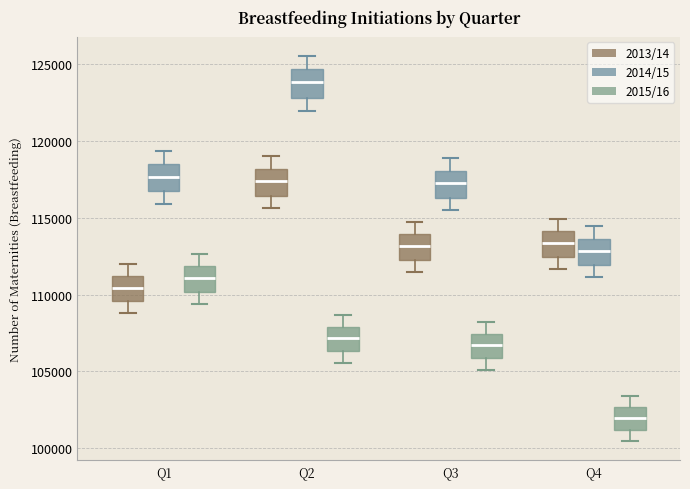

Reading left to right, read every box against the y-axis: the position of its median line, the range the box covers, and the ends of its whiskers. The values are not printed on the chart, so give them approximately, as read against the axis.

Q1 (2013/14): median 110500, box 109500 to 111000, whiskers 109000 to 112000
Q1 (2014/15): median 117500, box 116500 to 118500, whiskers 116000 to 119500
Q1 (2015/16): median 111000, box 110000 to 112000, whiskers 109500 to 112500
Q2 (2013/14): median 117500, box 116500 to 118000, whiskers 115500 to 119000
Q2 (2014/15): median 124000, box 123000 to 124500, whiskers 122000 to 125500
Q2 (2015/16): median 107000, box 106500 to 108000, whiskers 105500 to 108500
Q3 (2013/14): median 113000, box 112500 to 114000, whiskers 111500 to 114500
Q3 (2014/15): median 117000, box 116500 to 118000, whiskers 115500 to 119000
Q3 (2015/16): median 106500, box 106000 to 107500, whiskers 105000 to 108000
Q4 (2013/14): median 113500, box 112500 to 114000, whiskers 111500 to 115000
Q4 (2014/15): median 113000, box 112000 to 113500, whiskers 111000 to 114500
Q4 (2015/16): median 102000, box 101000 to 102500, whiskers 100500 to 103500